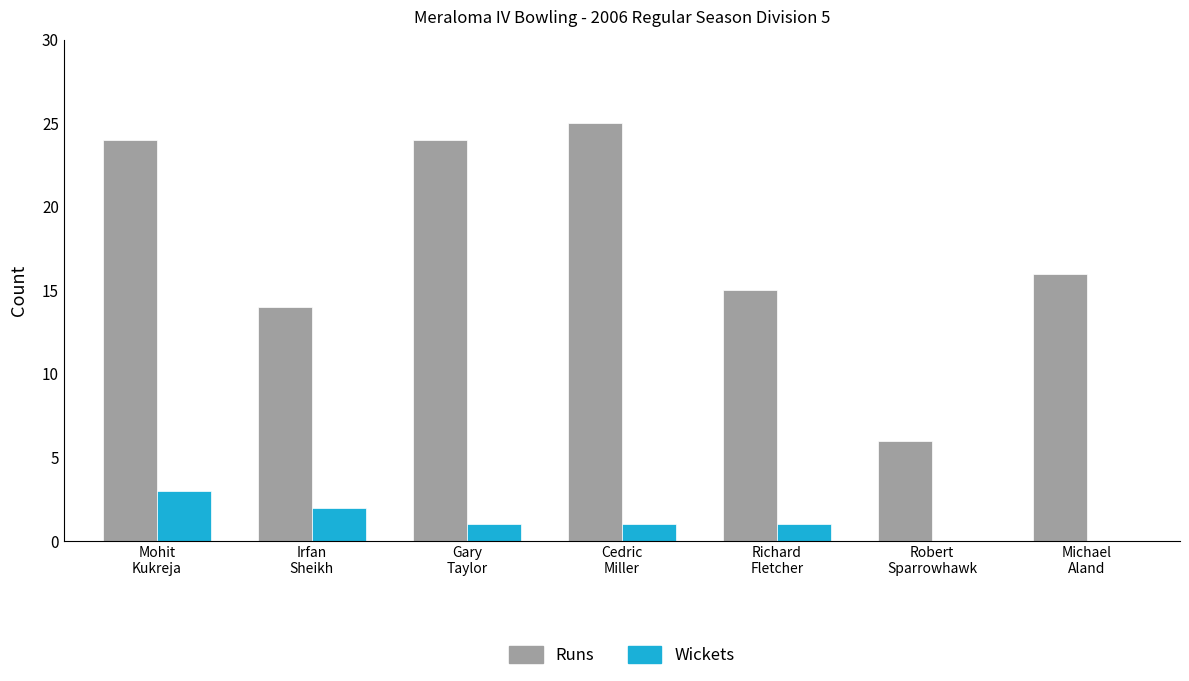

Reading left to right, what are all the values shown in this chart?

Runs: 24	14	24	25	15	6	16
Wickets: 3	2	1	1	1	0	0